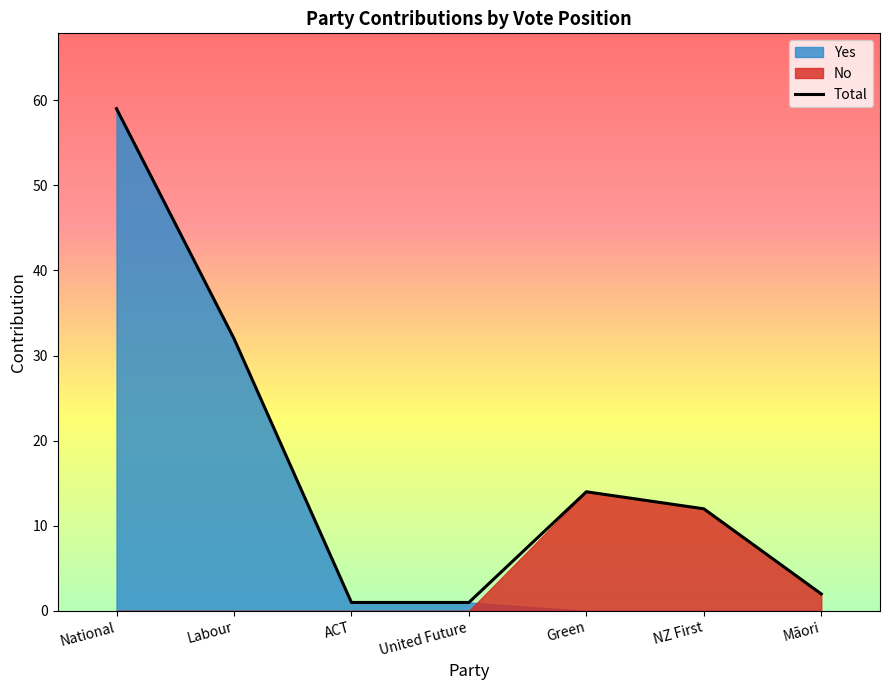

Which has a higher value, United Future or National?

National